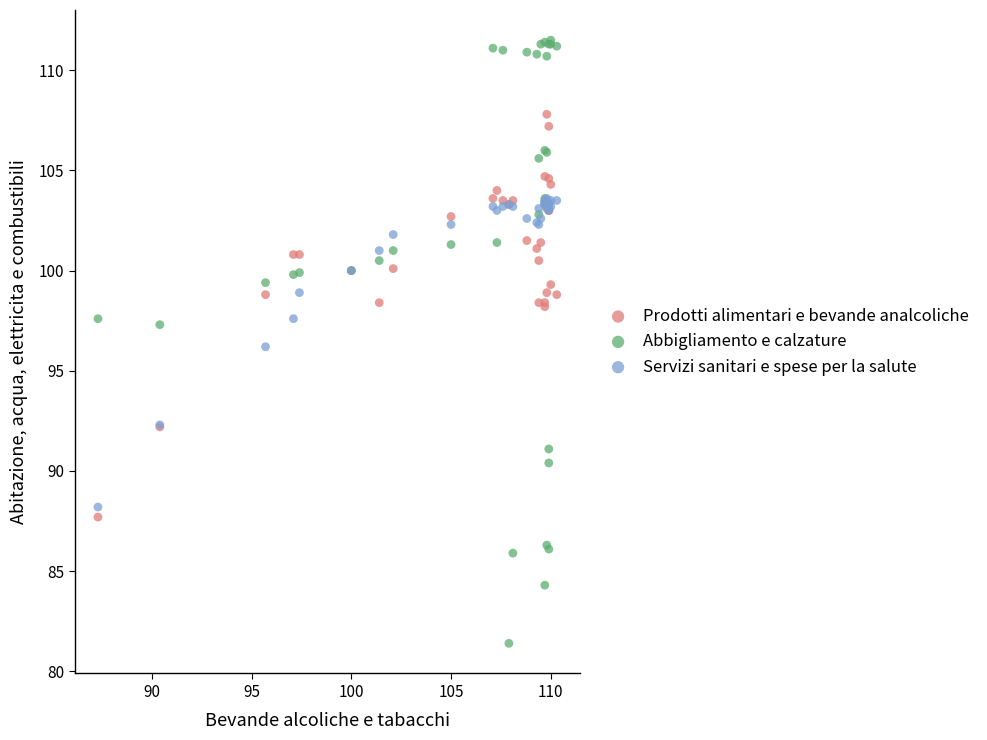

In the Servizi sanitari e spese per la salute series, what Y value is closest to 95?

96.2